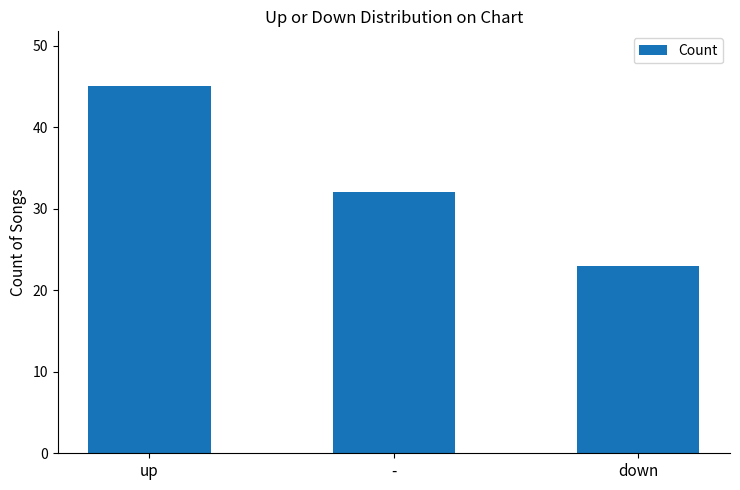

The value at up is 45. True or false?

True